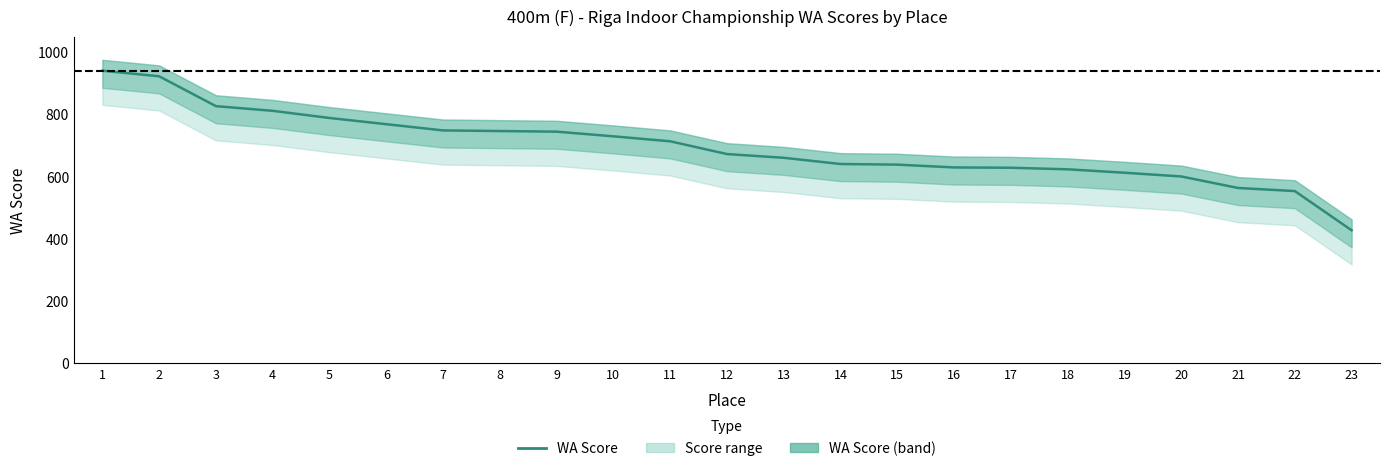

True or false: the data shows 1319 at 8.

False